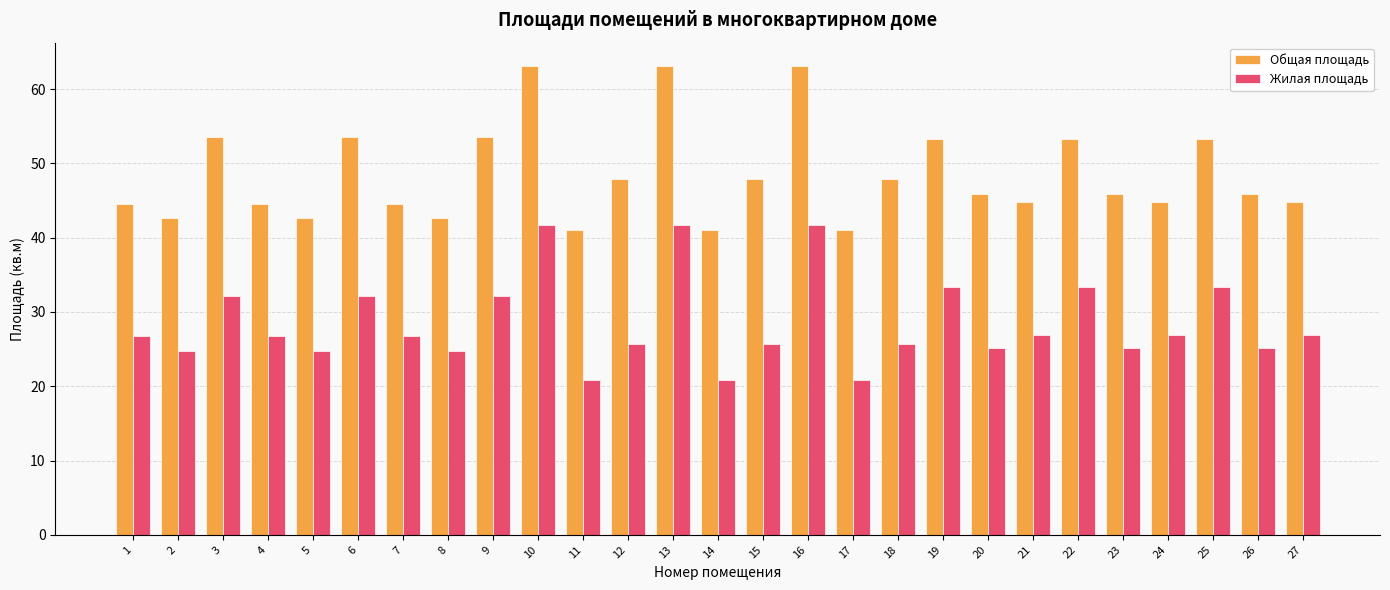

How many series are shown in this chart?

2